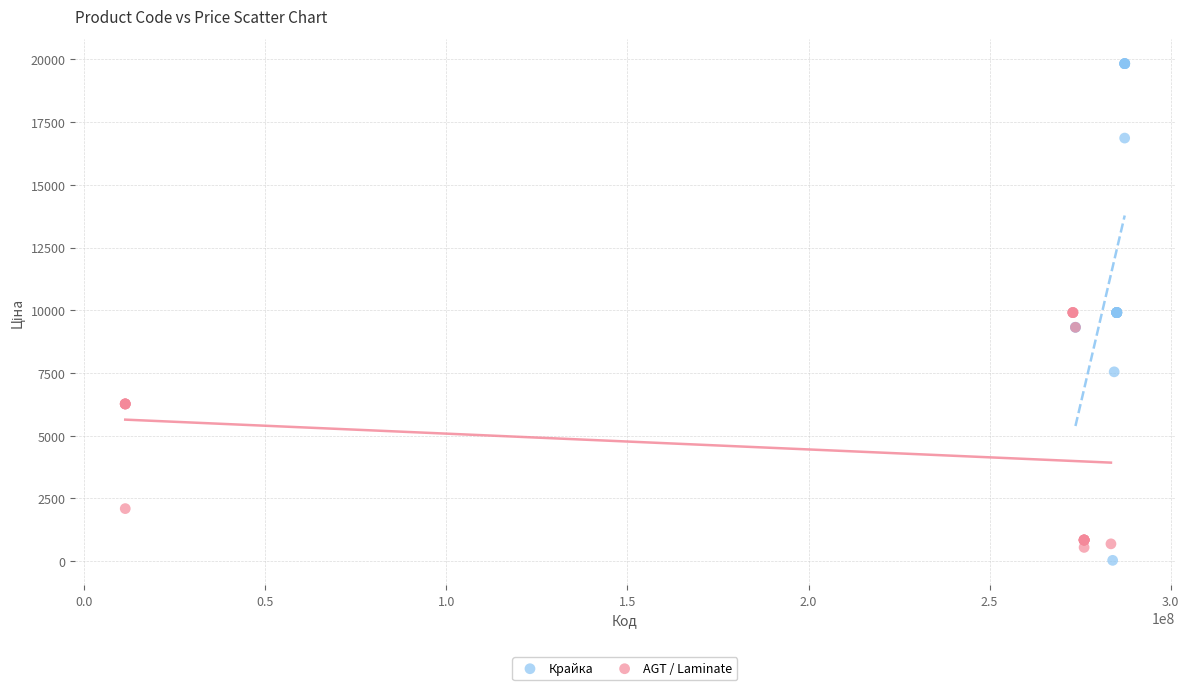

What are all the series names shown in the legend?

Крайка, AGT / Laminate